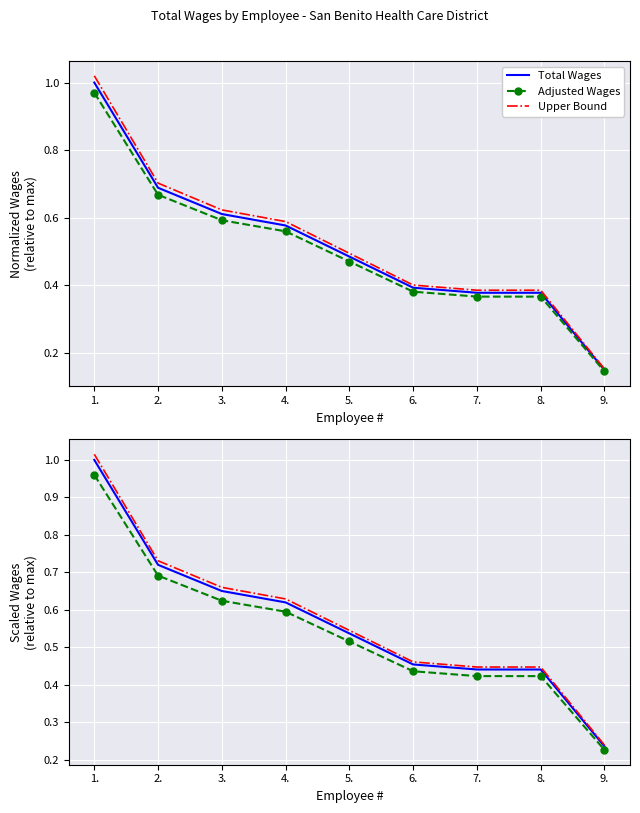

What is the difference between the maximum and minimum values in the Upper Bound series?

0.8